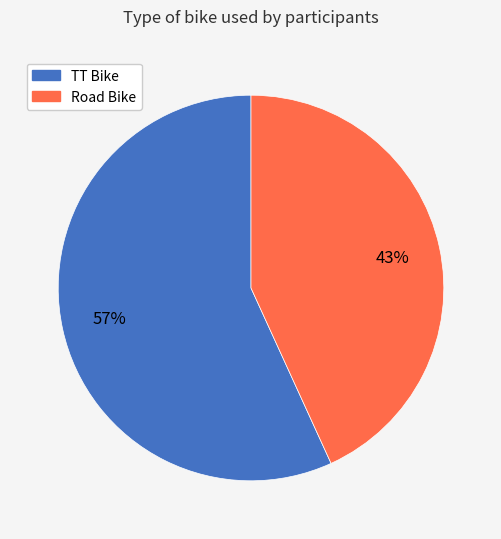

Which category has the smallest portion of the pie?

Road Bike